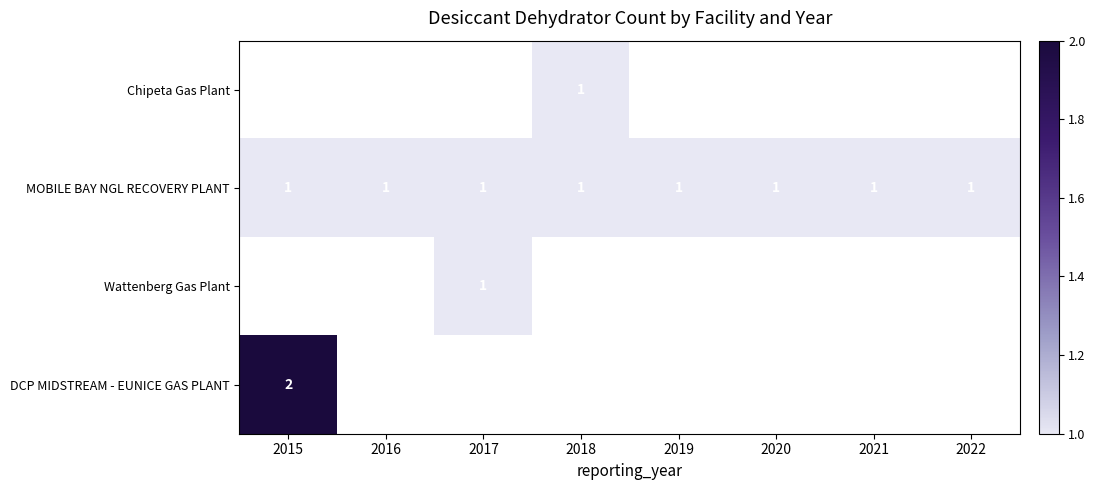

Is it true that Wattenberg Gas Plant equals 1 at 2017?

True